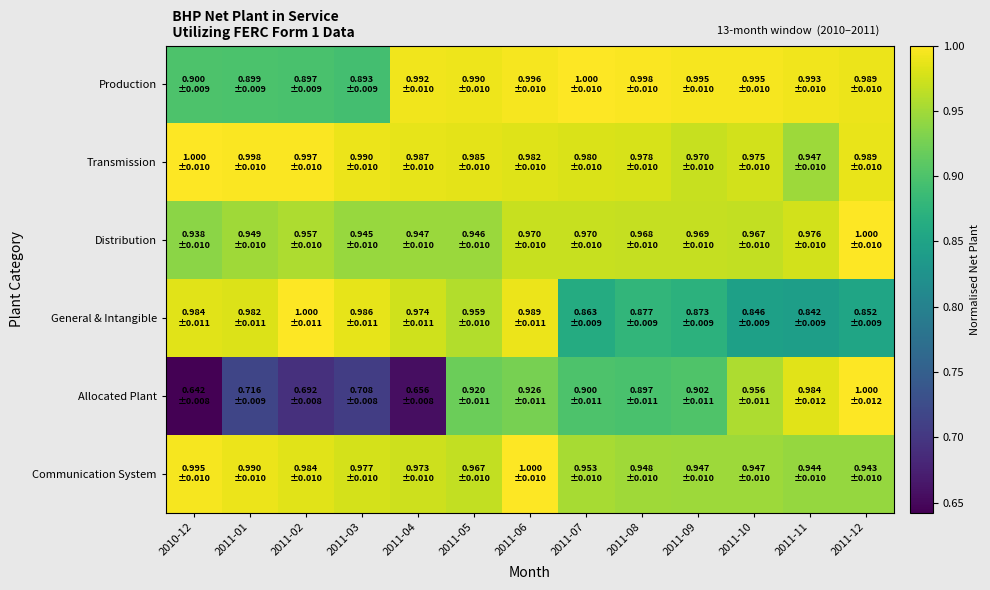

Reading left to right, what are all the values shown in this chart?

Production: 2010-12=0.9	2011-01=0.9	2011-02=0.9	2011-03=0.9	2011-04=1.0	2011-05=1.0	2011-06=1.0	2011-07=1.0	2011-08=1.0	2011-09=1.0	2011-10=1.0	2011-11=1.0	2011-12=1.0
Transmission: 2010-12=1.0	2011-01=1.0	2011-02=1.0	2011-03=1.0	2011-04=1.0	2011-05=1.0	2011-06=1.0	2011-07=1.0	2011-08=1.0	2011-09=1.0	2011-10=1.0	2011-11=0.9	2011-12=1.0
Distribution: 2010-12=0.9	2011-01=0.9	2011-02=1.0	2011-03=0.9	2011-04=0.9	2011-05=0.9	2011-06=1.0	2011-07=1.0	2011-08=1.0	2011-09=1.0	2011-10=1.0	2011-11=1.0	2011-12=1.0
General & Intangible: 2010-12=1.0	2011-01=1.0	2011-02=1.0	2011-03=1.0	2011-04=1.0	2011-05=1.0	2011-06=1.0	2011-07=0.9	2011-08=0.9	2011-09=0.9	2011-10=0.8	2011-11=0.8	2011-12=0.9
Allocated Plant: 2010-12=0.6	2011-01=0.7	2011-02=0.7	2011-03=0.7	2011-04=0.7	2011-05=0.9	2011-06=0.9	2011-07=0.9	2011-08=0.9	2011-09=0.9	2011-10=1.0	2011-11=1.0	2011-12=1.0
Communication System: 2010-12=1.0	2011-01=1.0	2011-02=1.0	2011-03=1.0	2011-04=1.0	2011-05=1.0	2011-06=1.0	2011-07=1.0	2011-08=0.9	2011-09=0.9	2011-10=0.9	2011-11=0.9	2011-12=0.9